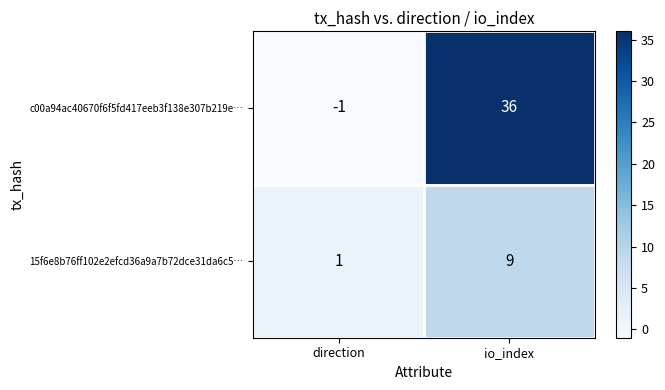

What is the difference between the 15f6e8b76ff102e2efcd36a9a7b72dce31da6c5… values at io_index and direction?

8